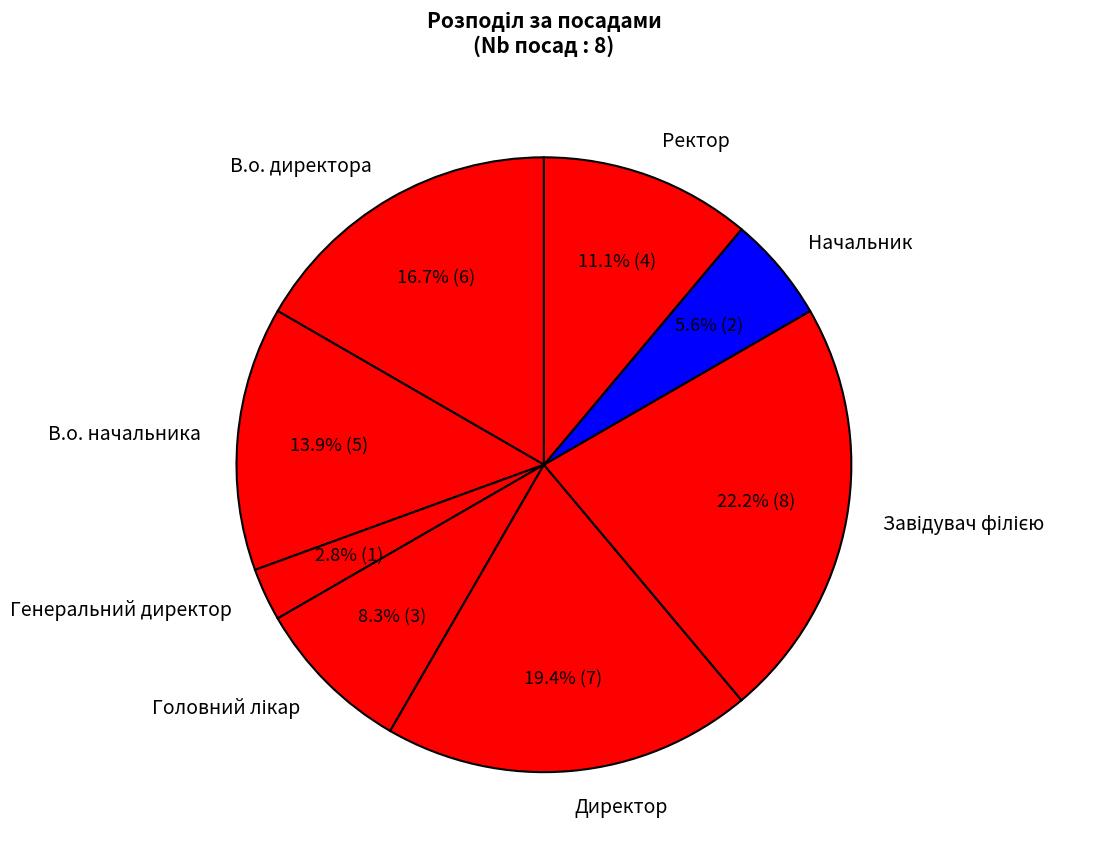

What is the smallest slice in the pie chart?

Генеральний директор